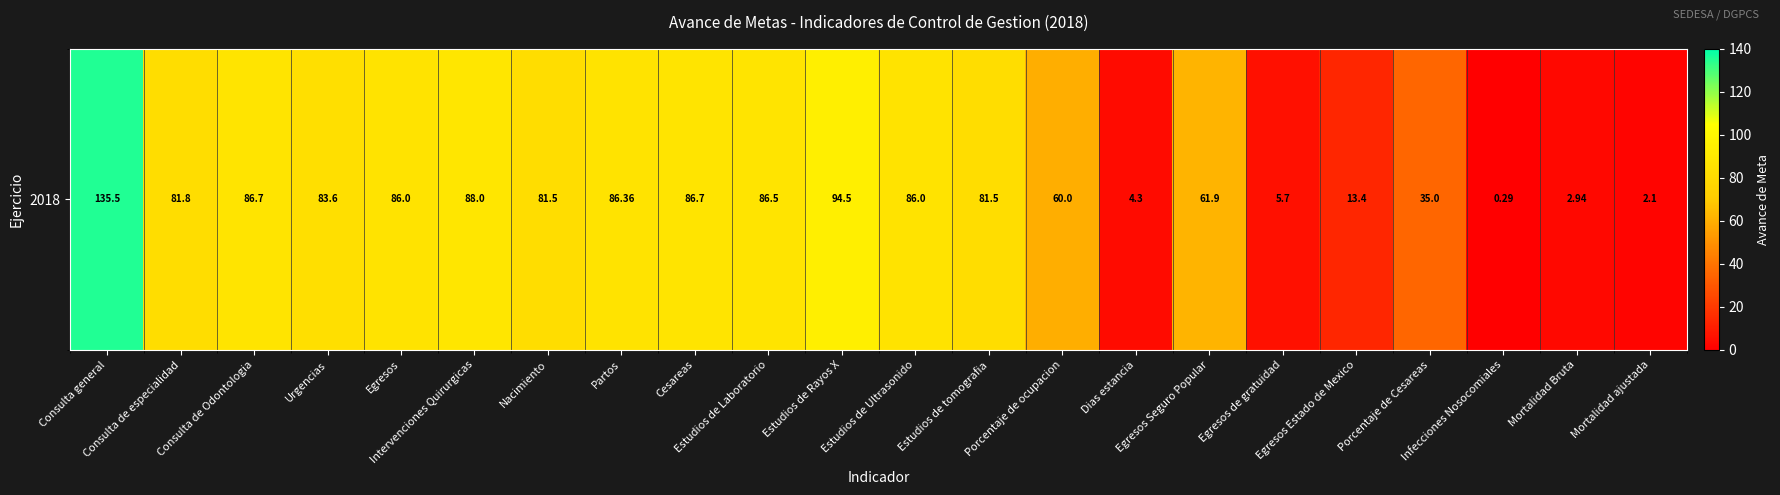

The chart shows a value of 13.4 at Egresos Estado de Mexico. True or false?

True